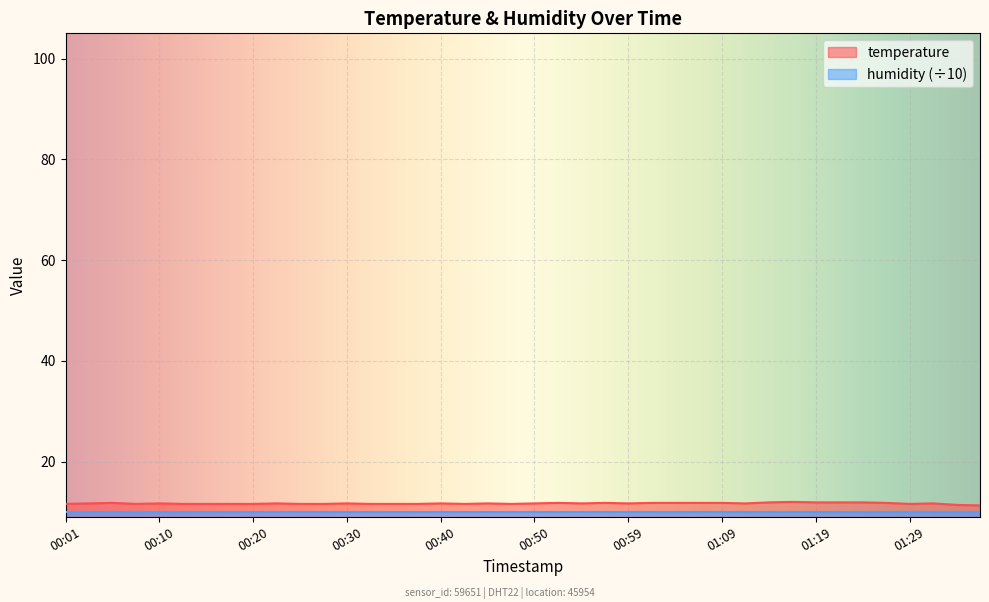

What is the change in value from 00:25 to 01:14?

+0.3